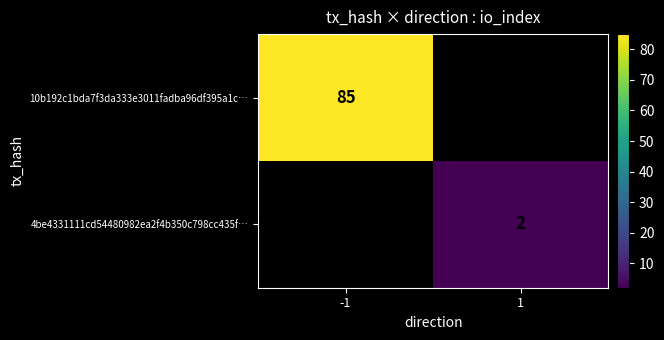

The value of 10b192c1bda7f3da333e3011fadba96df395a1c… at -1 is 85. True or false?

True